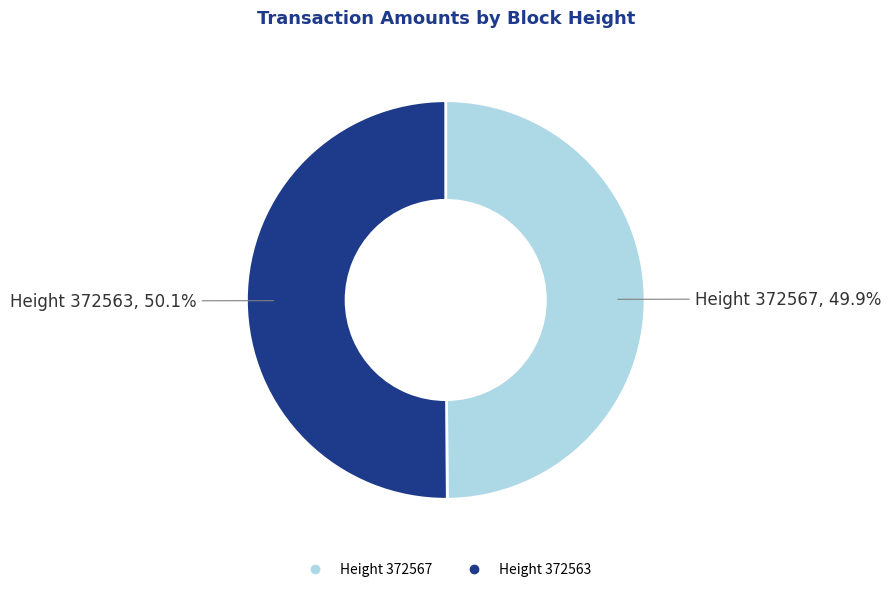

Is there a majority slice in this chart?

Yes